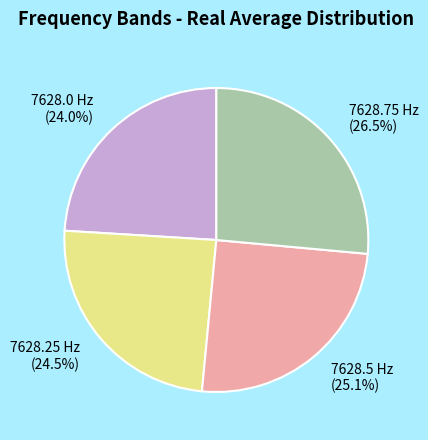

Is 7628.75 Hz (26.5%) the majority of the pie?

No